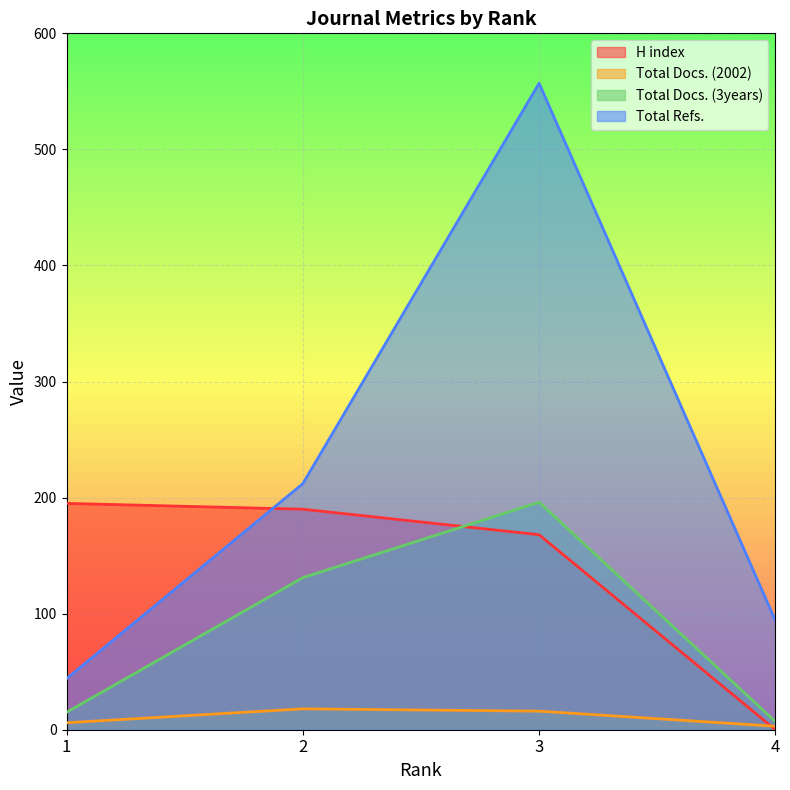

Which category has the highest value in the Total Refs. series?

3